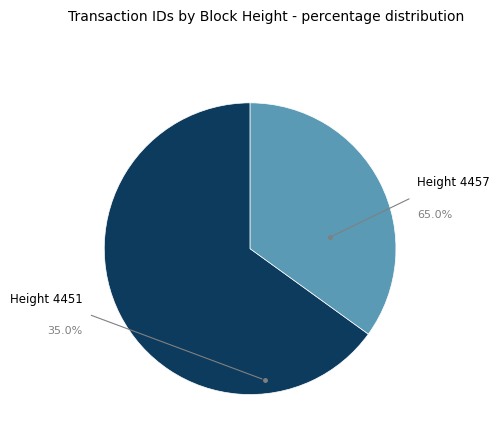

Is it true that 4457 is 65% of the pie?

True